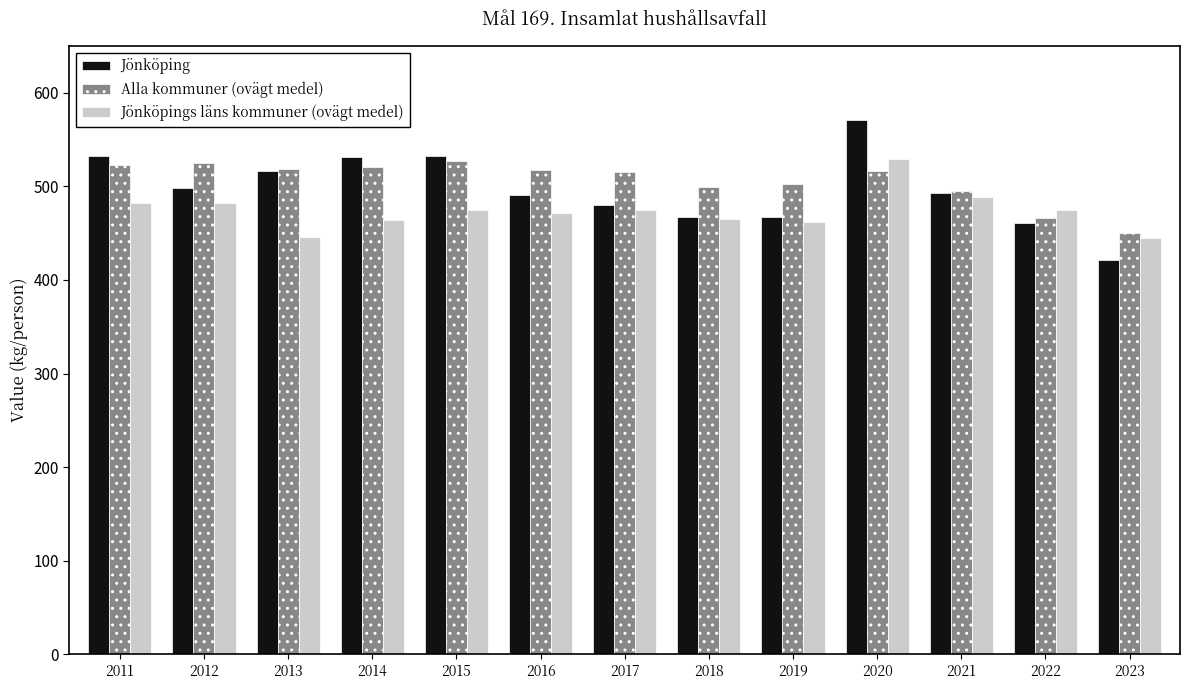

What are all the series names shown in the legend?

Jönköping, Alla kommuner (ovägt medel), Jönköpings läns kommuner (ovägt medel)